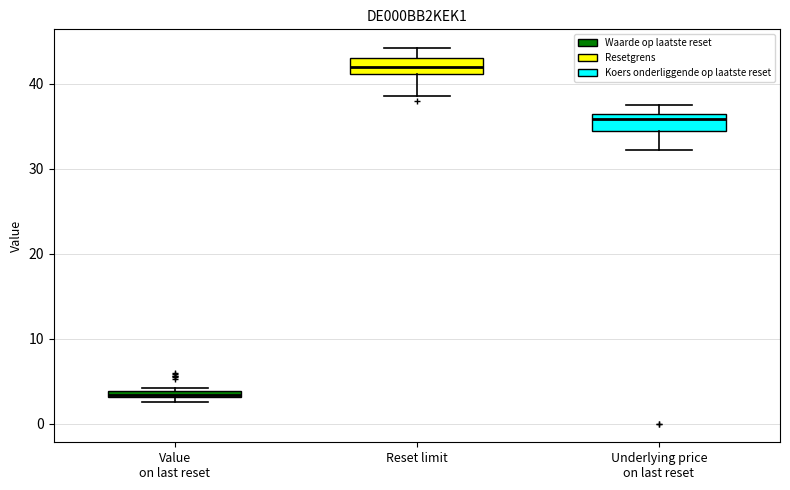

Where is the lower edge of the box for Value on last reset on the y-axis? The values are not printed on the chart, so give them approximately, as read against the axis.

3